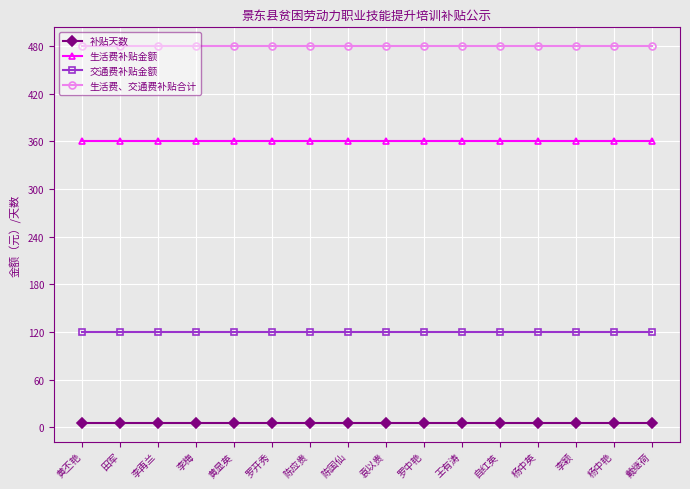

The 生活费补贴金额 series shows 504 at 李再兰. True or false?

False